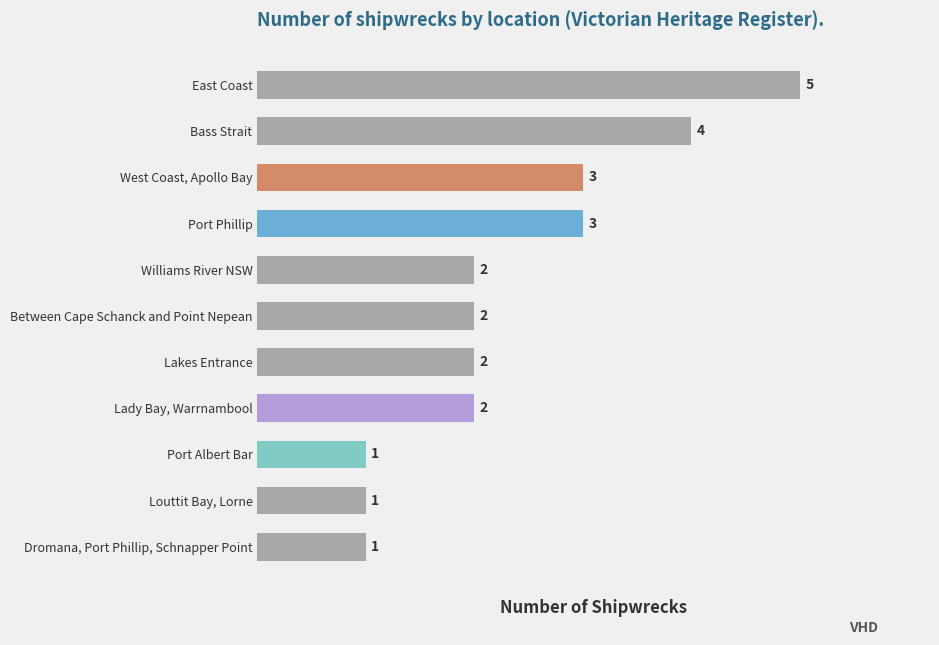

At which category does the chart reach its peak across all series?

East Coast